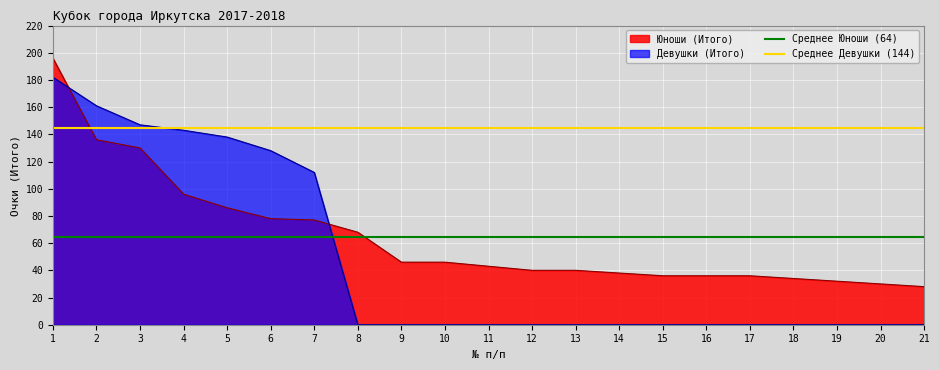

The value of Среднее Девушки (144) at 1 is 144.4. True or false?

True